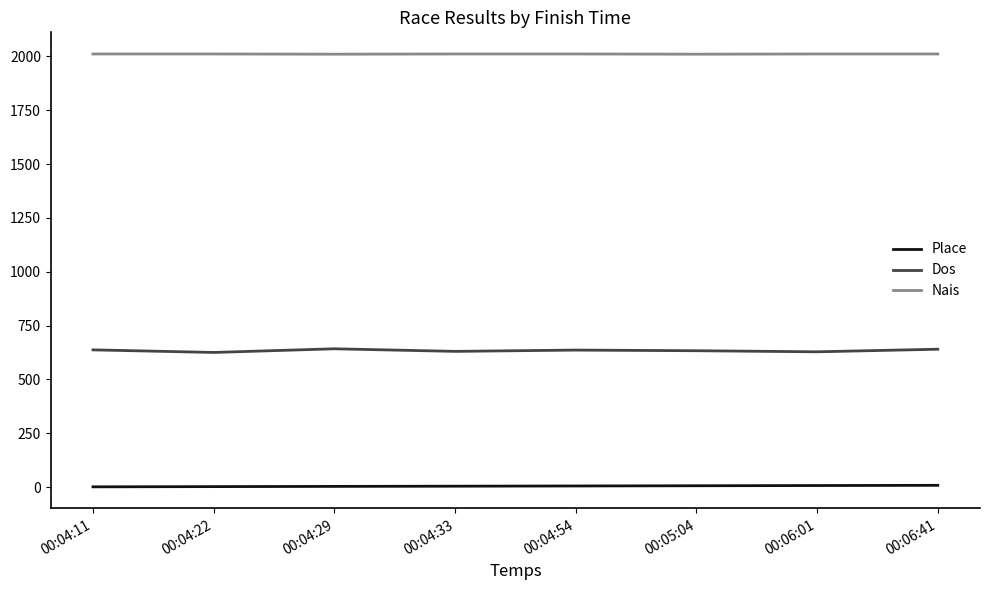

At how many categories does at least one series exceed 1729?

8